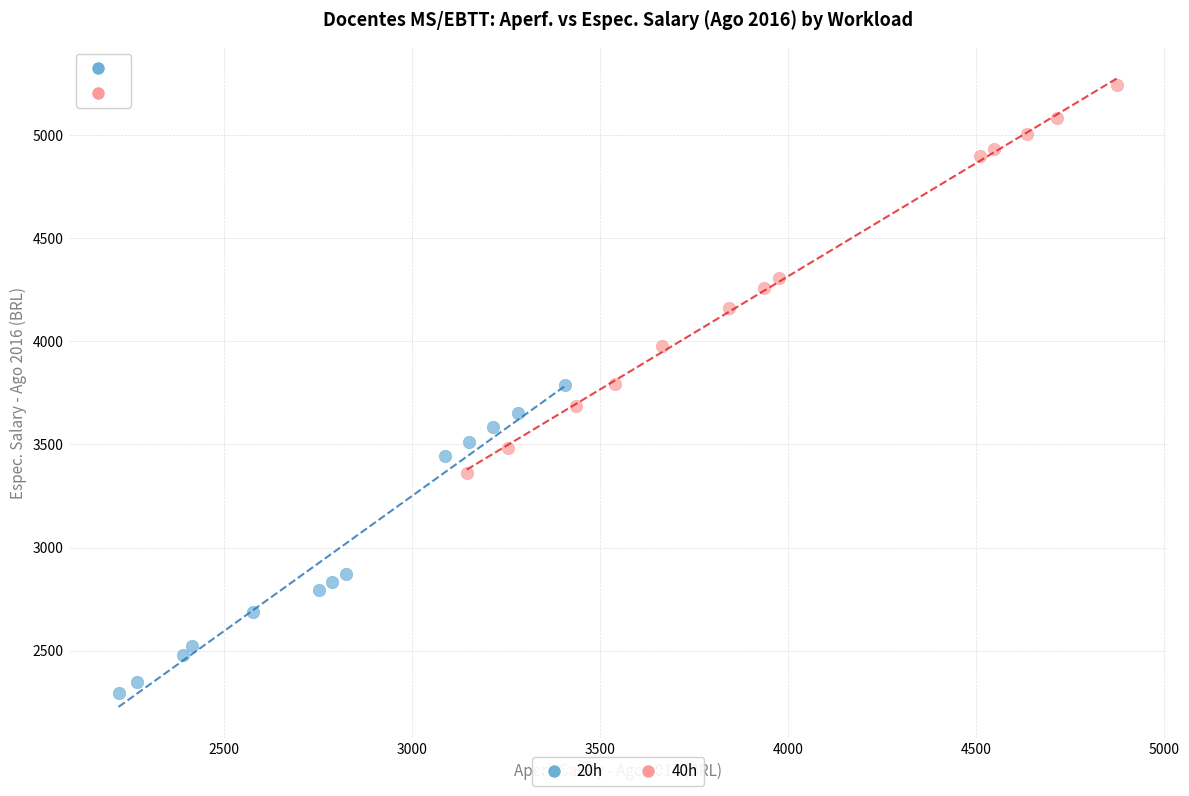

Which series reaches the maximum Y coordinate?

40h